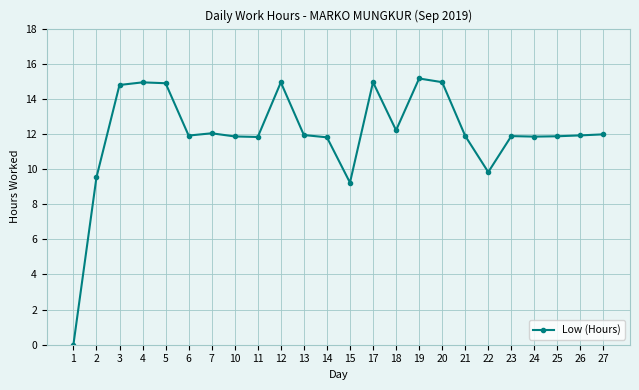

At which label is the value closest to 7?

15